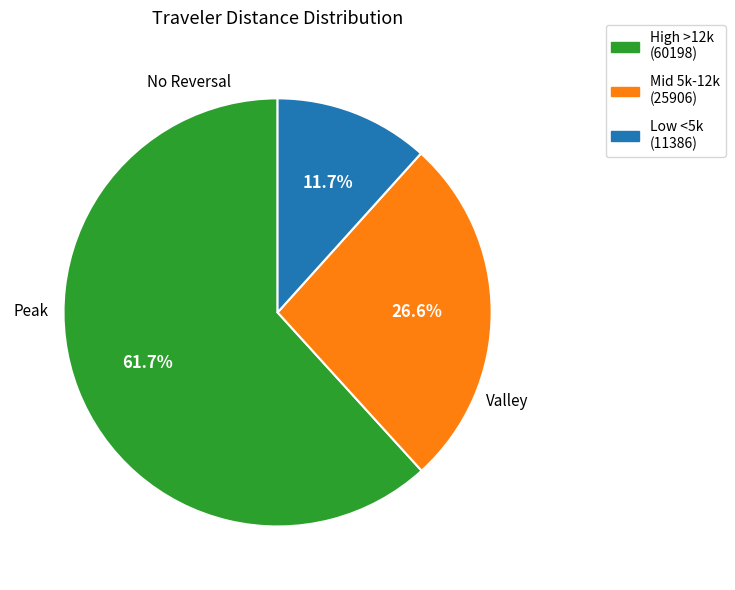

How many segments does this pie chart have?

3